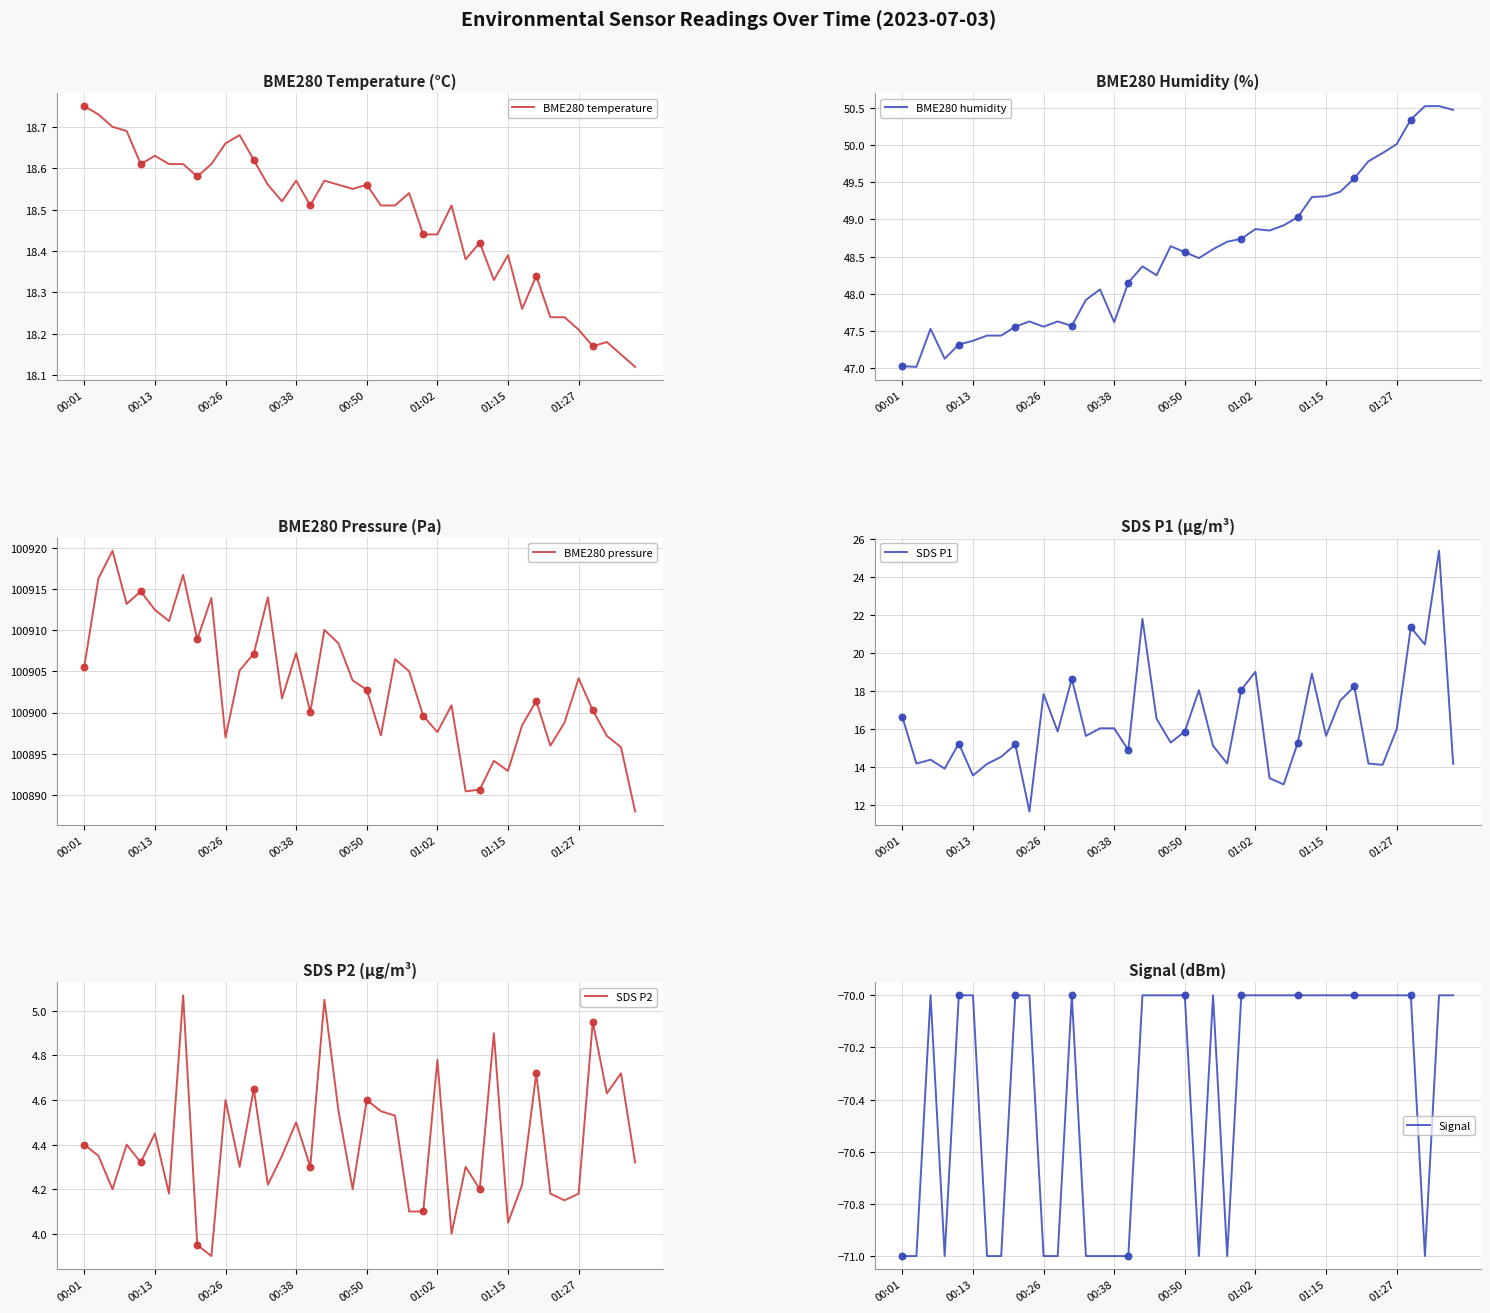

What is the highest value of the SDS P1 series?

25.4